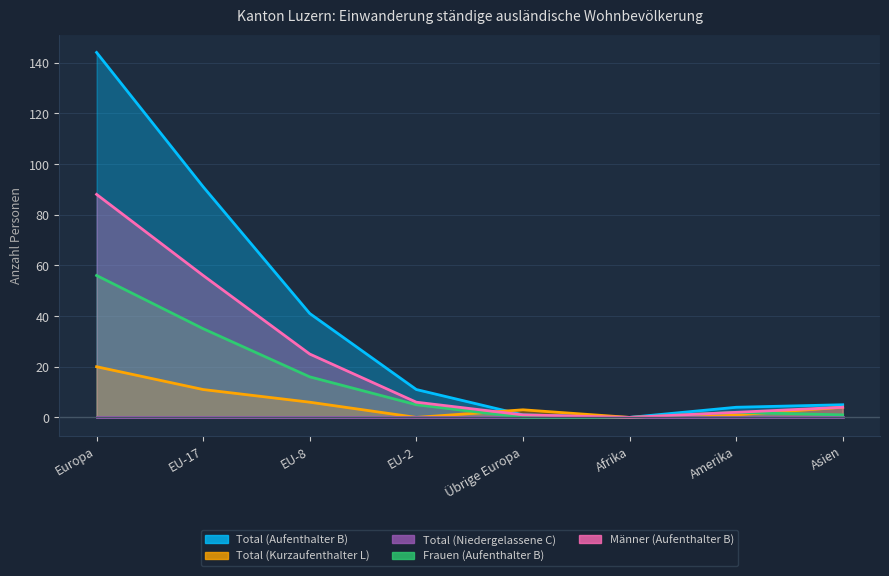

What is the total value across all series at Europa?

308